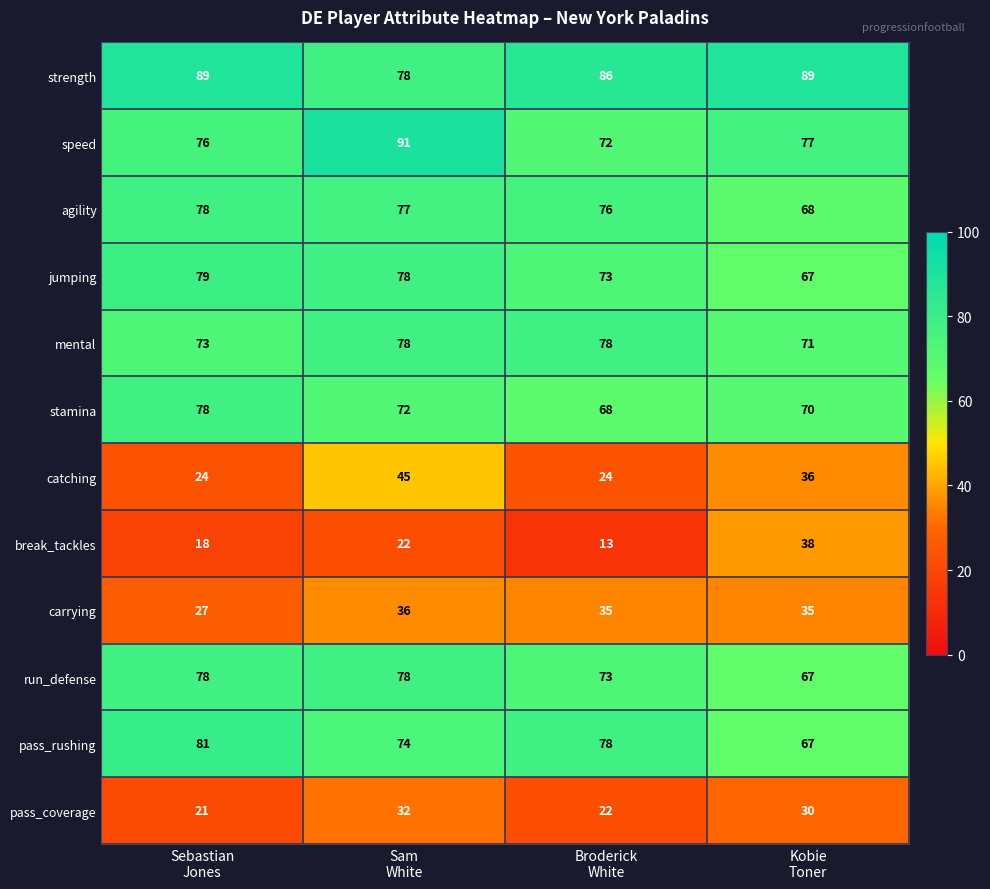

What is the difference between the highest and lowest values at Kobie
Toner?

59